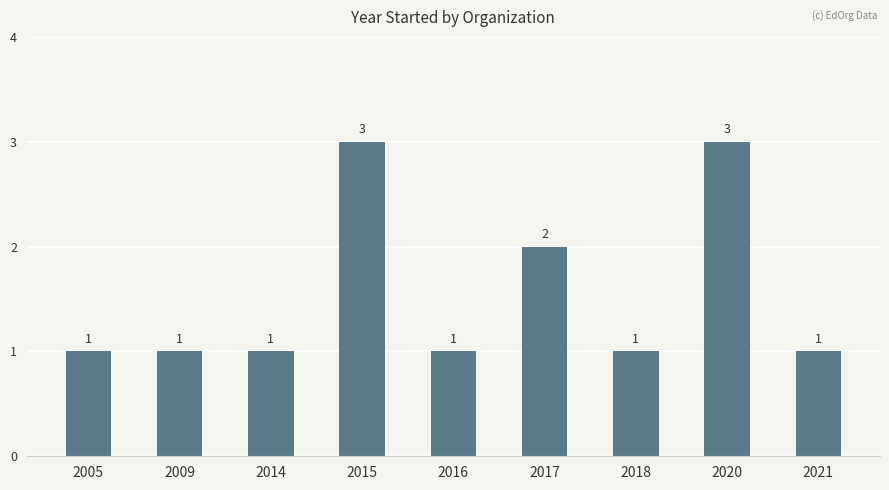

What is the change in value from 2016 to 2020?

+2